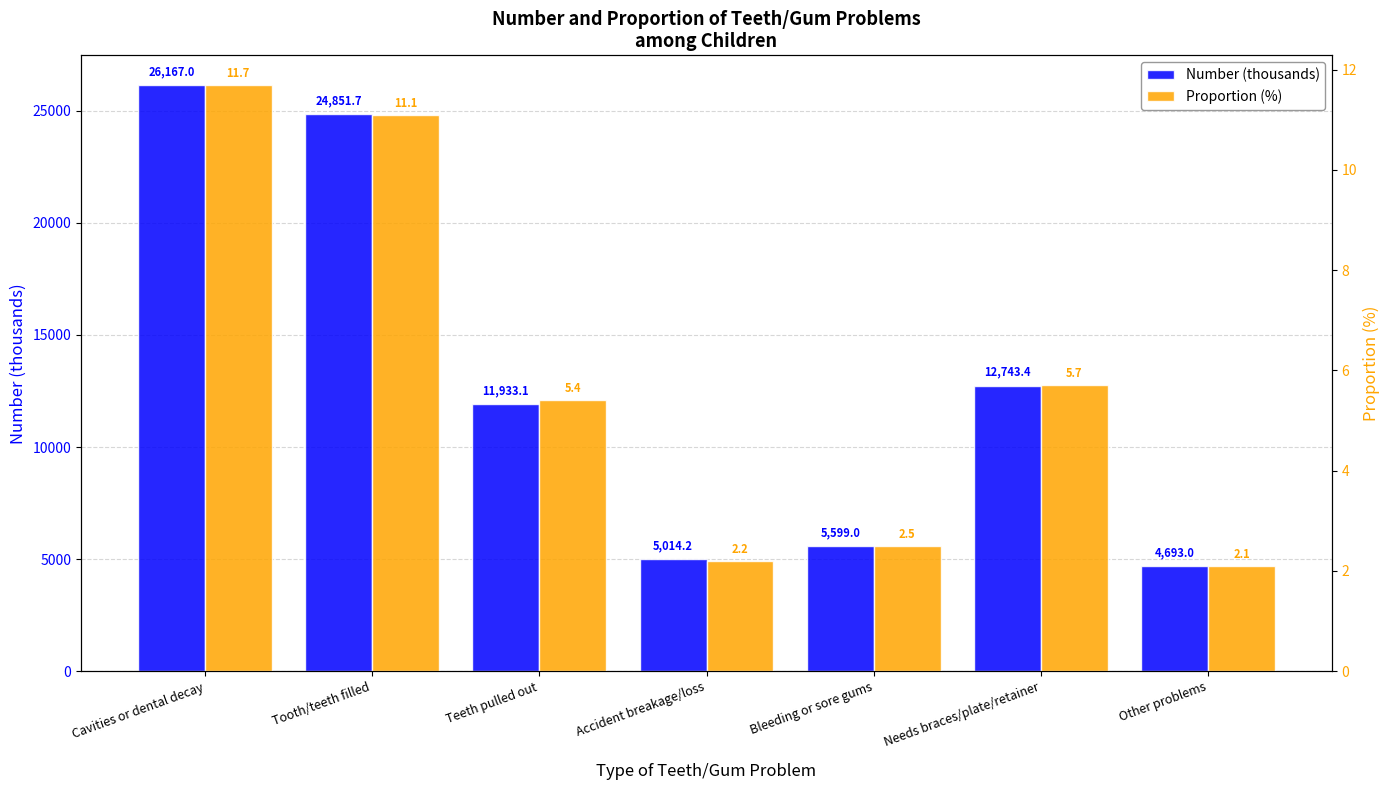

What is the lowest value of the Number (thousands) series?

4693.0